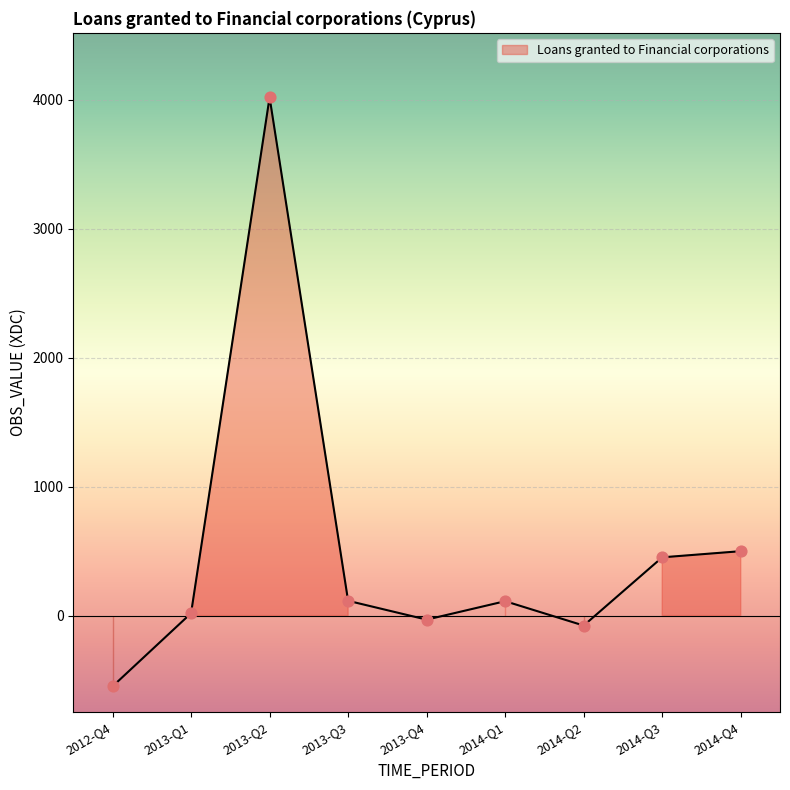

What is the change in value from 2012-Q4 to 2013-Q4?

+517.3